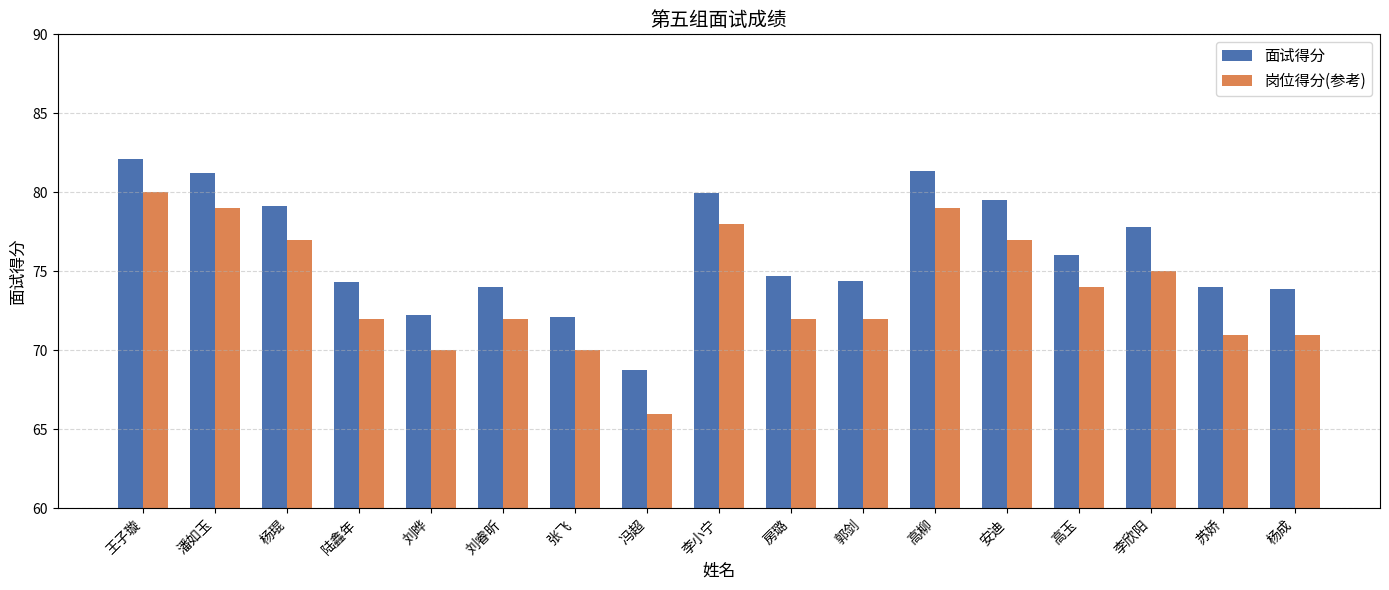

What is the label of the 2nd bar from the left?

潘如玉